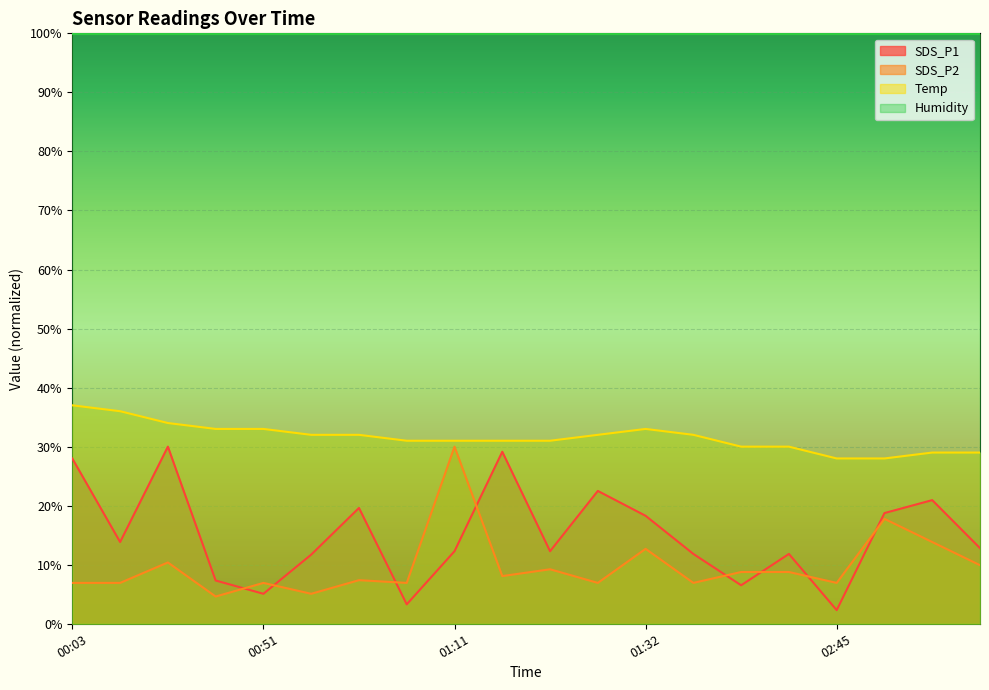

Read the Temp value at 01:06.

31.0